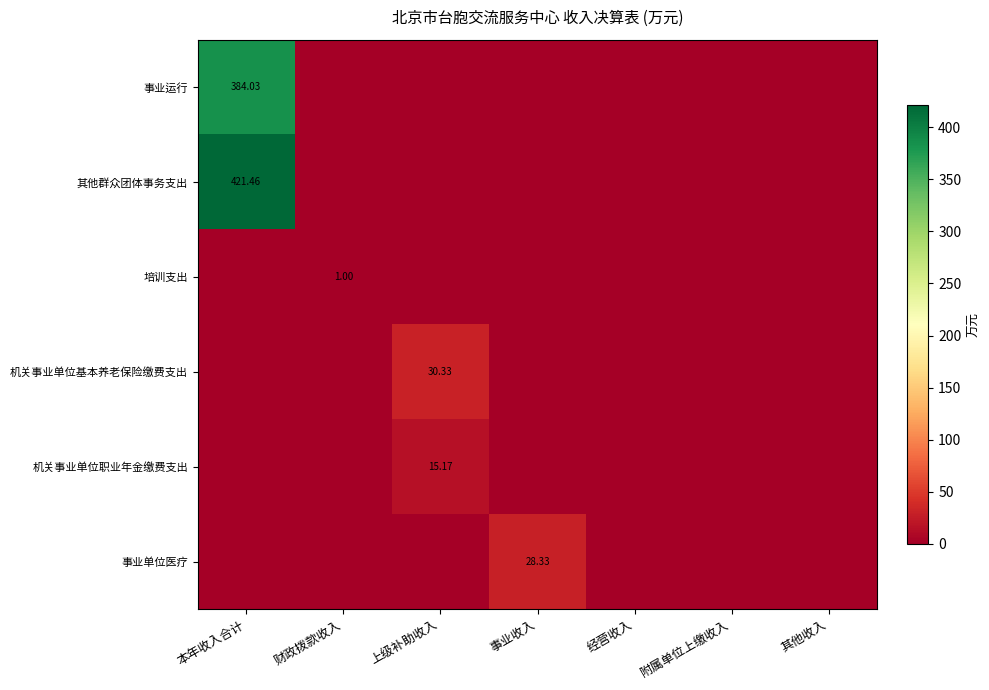

The value of 事业运行 at 财政拨款收入 is -151.1. True or false?

False